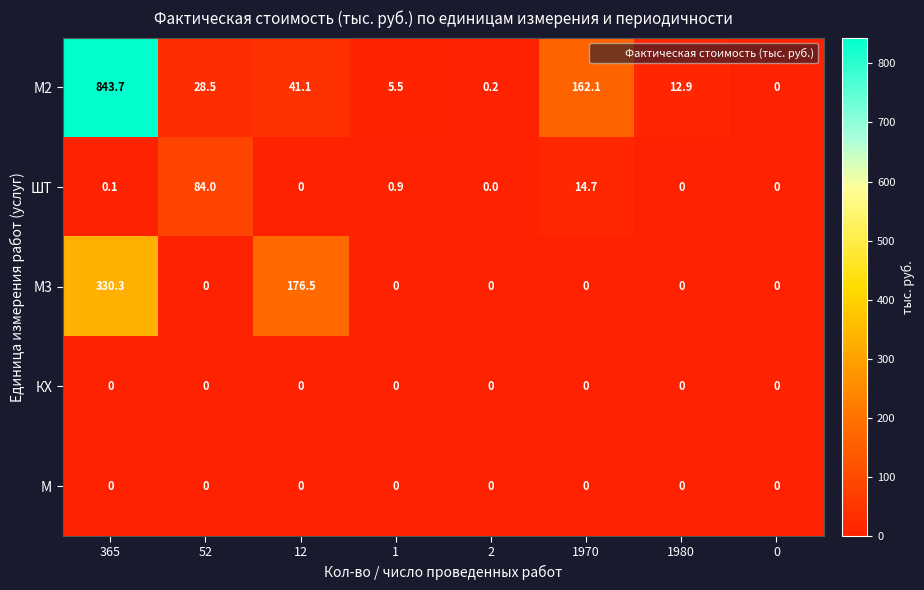

Is it true that КХ equals 0.0 at 12?

True